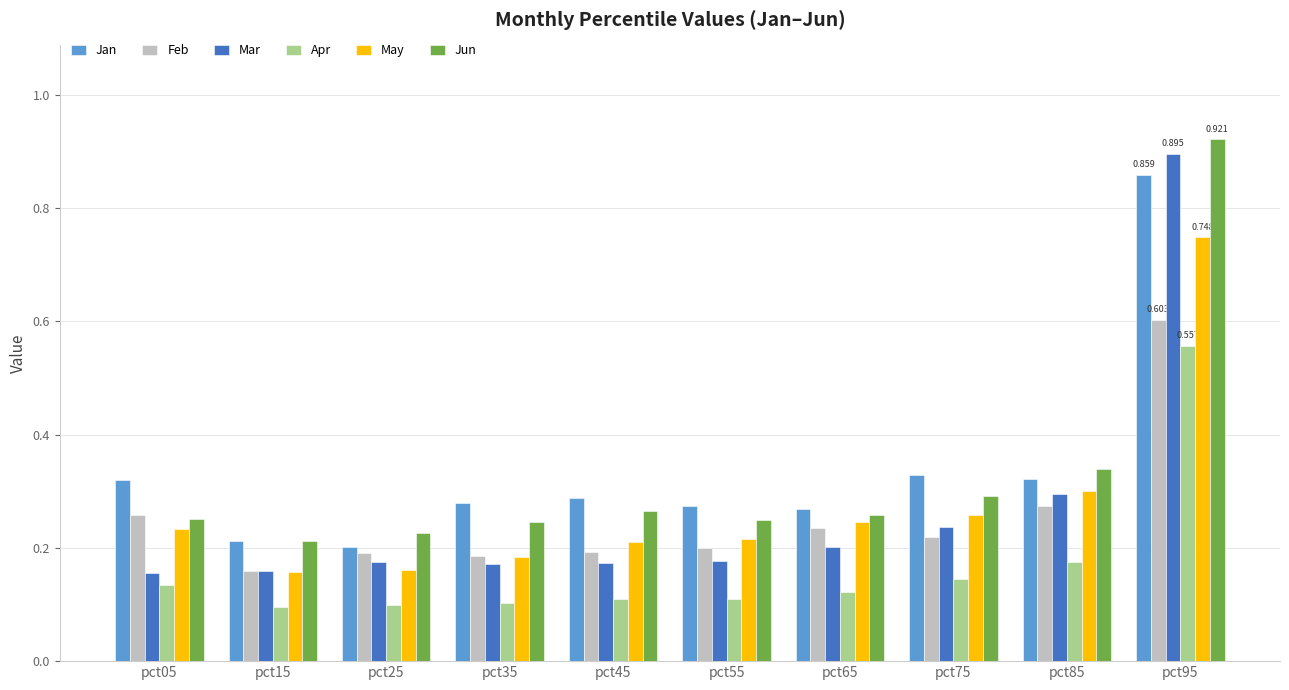

Is it true that Jan equals 0.3 at pct95?

False